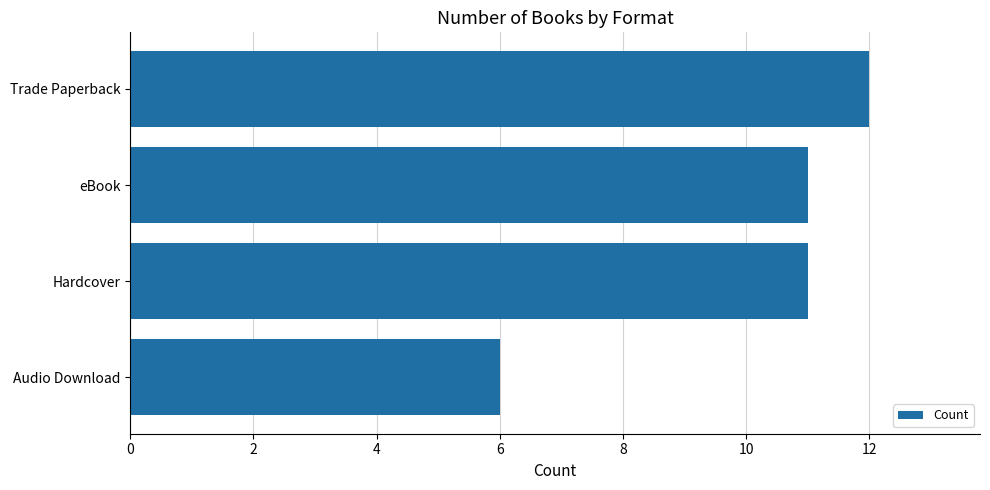

Which category has the lowest value across all series?

Audio Download